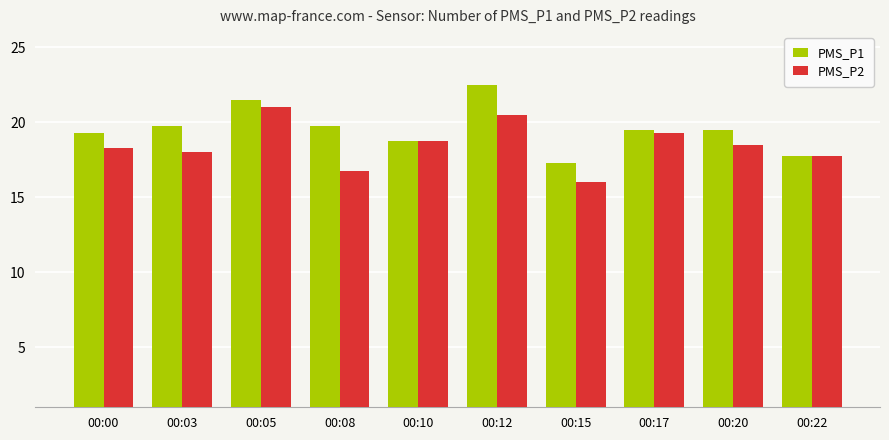

True or false: PMS_P1 has a value of 21.5 at 00:05.

True